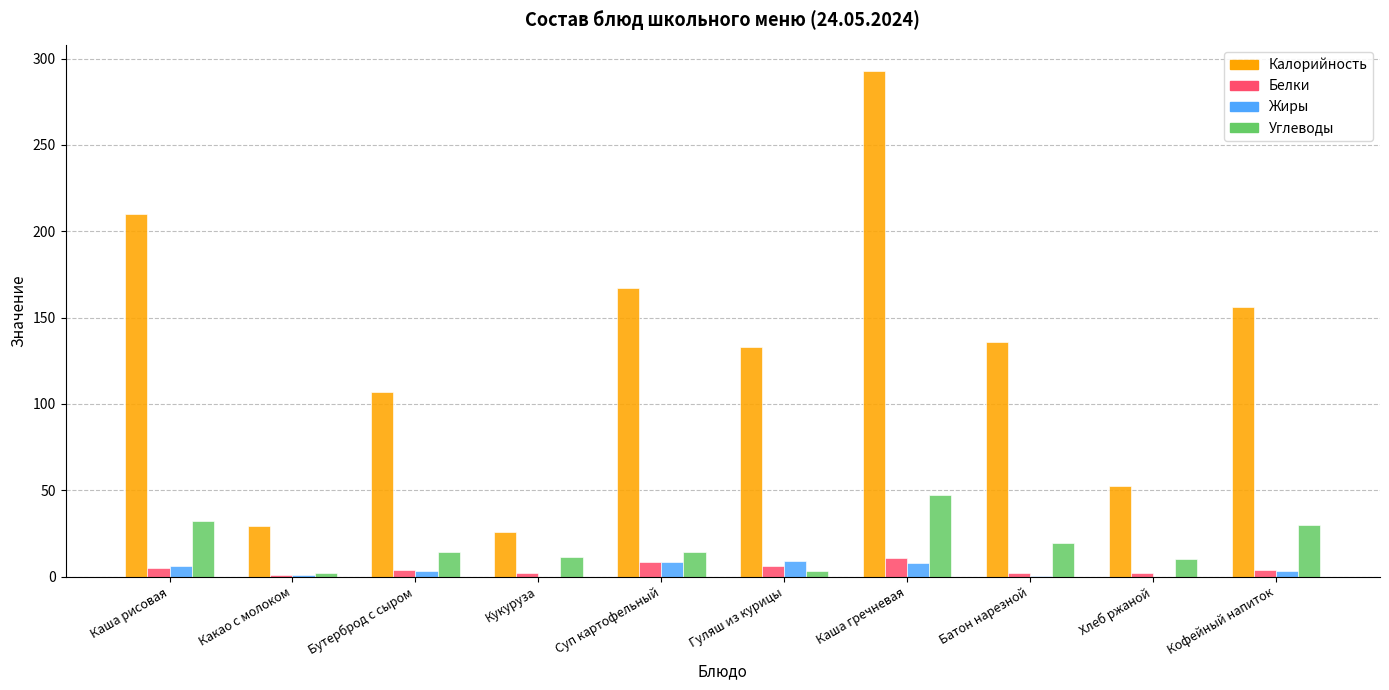

Where does the Жиры series first go above 3?

Каша рисовая